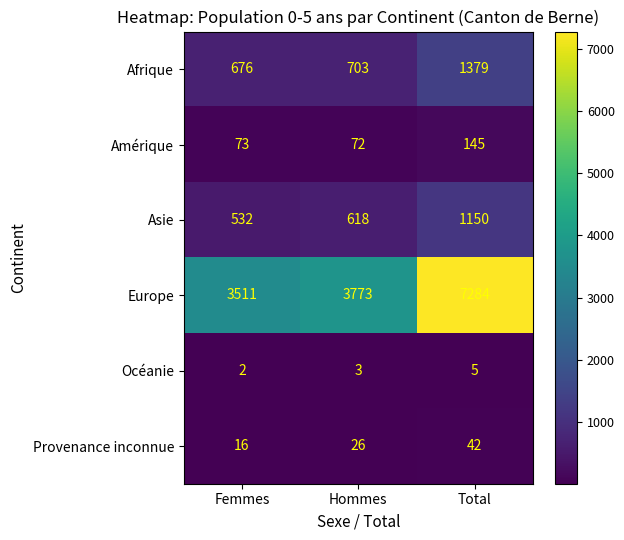

Reading left to right, transcribe all the data shown in this chart.

Afrique: 676	703	1379
Amérique: 73	72	145
Asie: 532	618	1150
Europe: 3511	3773	7284
Océanie: 2	3	5
Provenance inconnue: 16	26	42